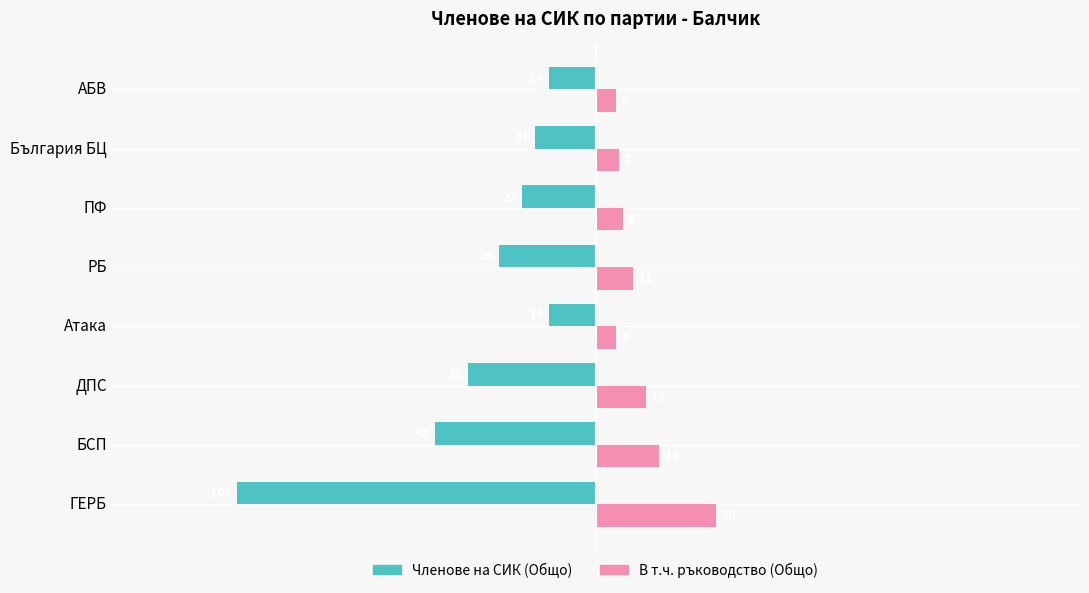

Count the number of categories in the chart.

8